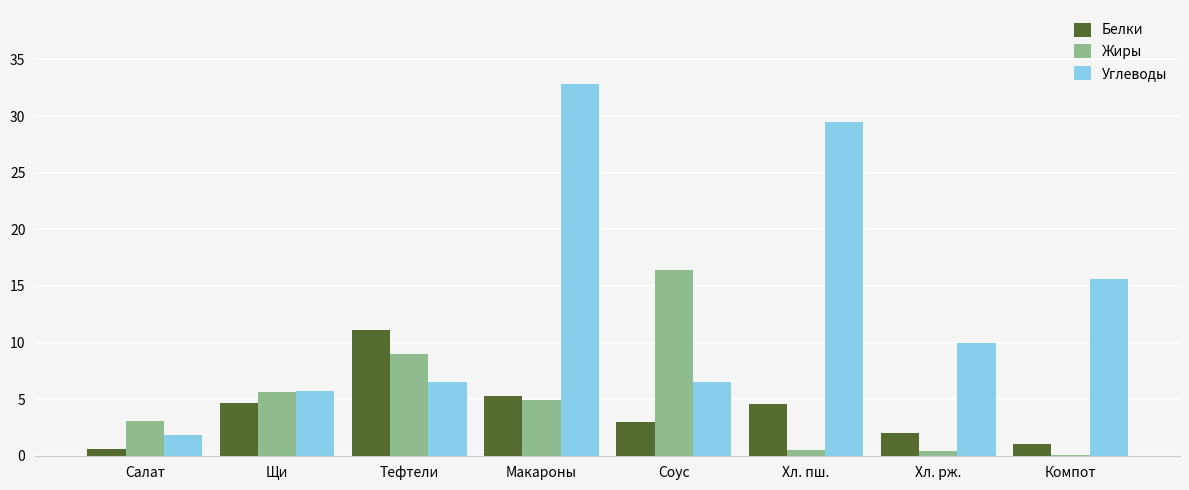

Which label corresponds to the largest value in the chart?

Макароны